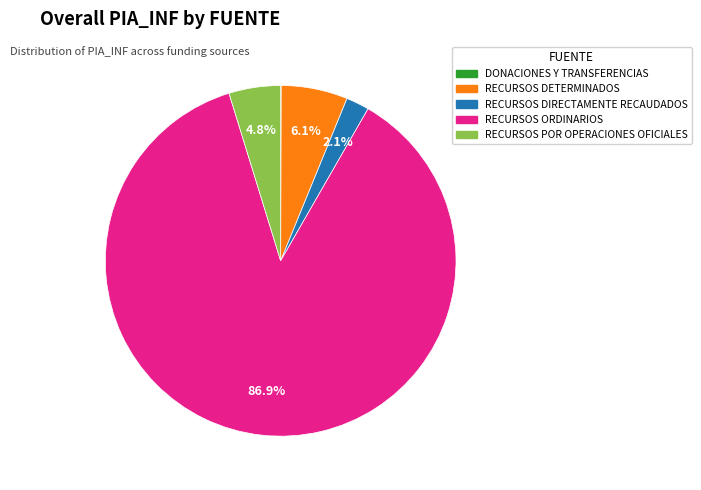

Does any single category account for the majority?

Yes